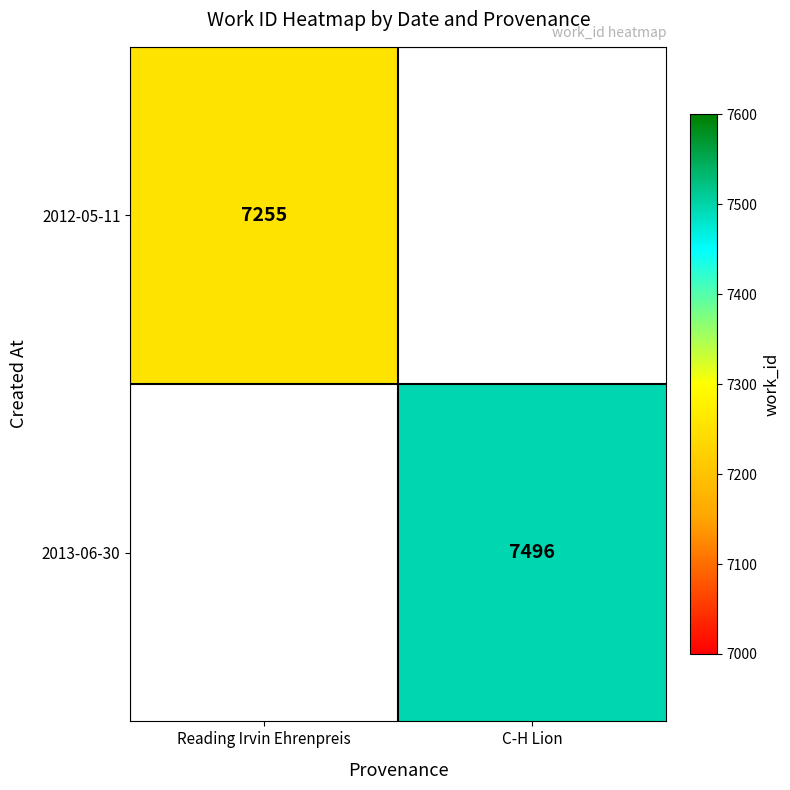

True or false: 2012-05-11 has a value of 10762 at Reading Irvin Ehrenpreis.

False